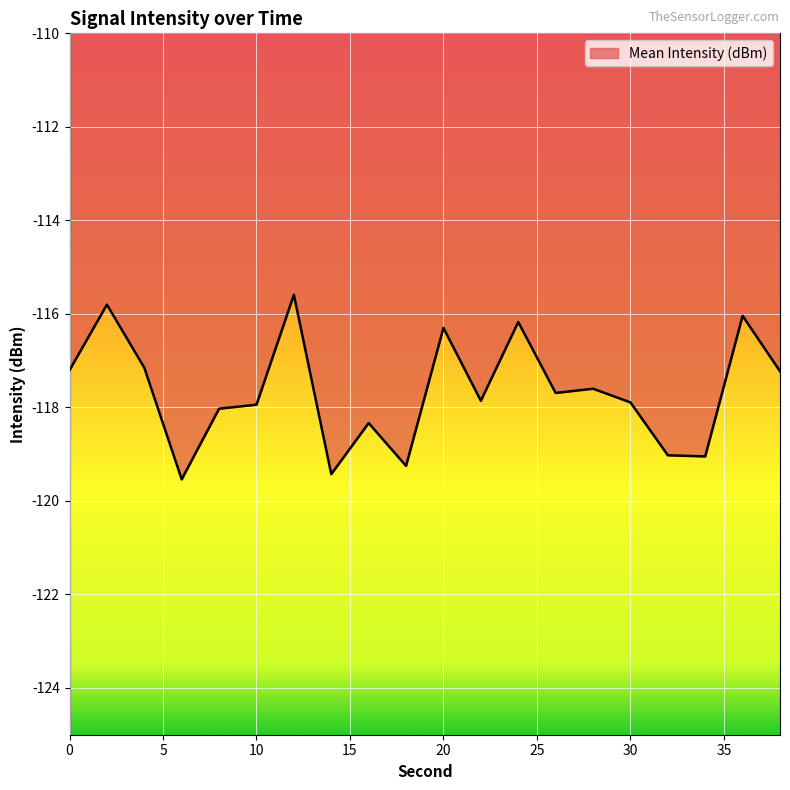

How many lines are shown in the chart?

1